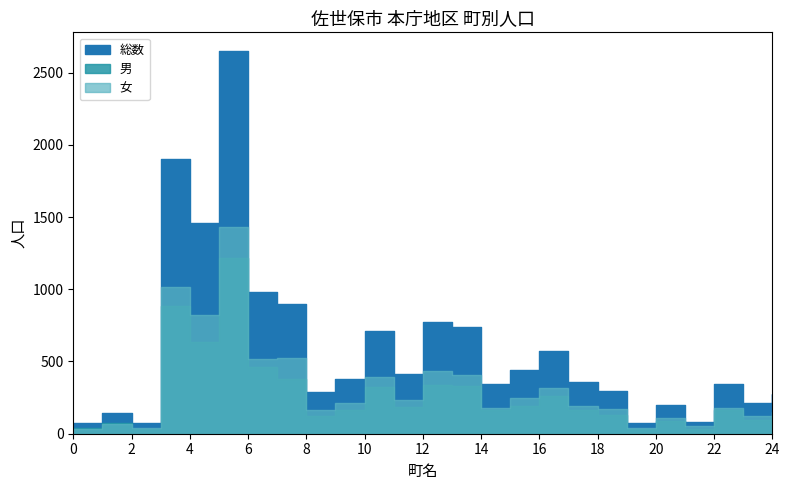

True or false: 女 and 男 intersect in this chart.

True